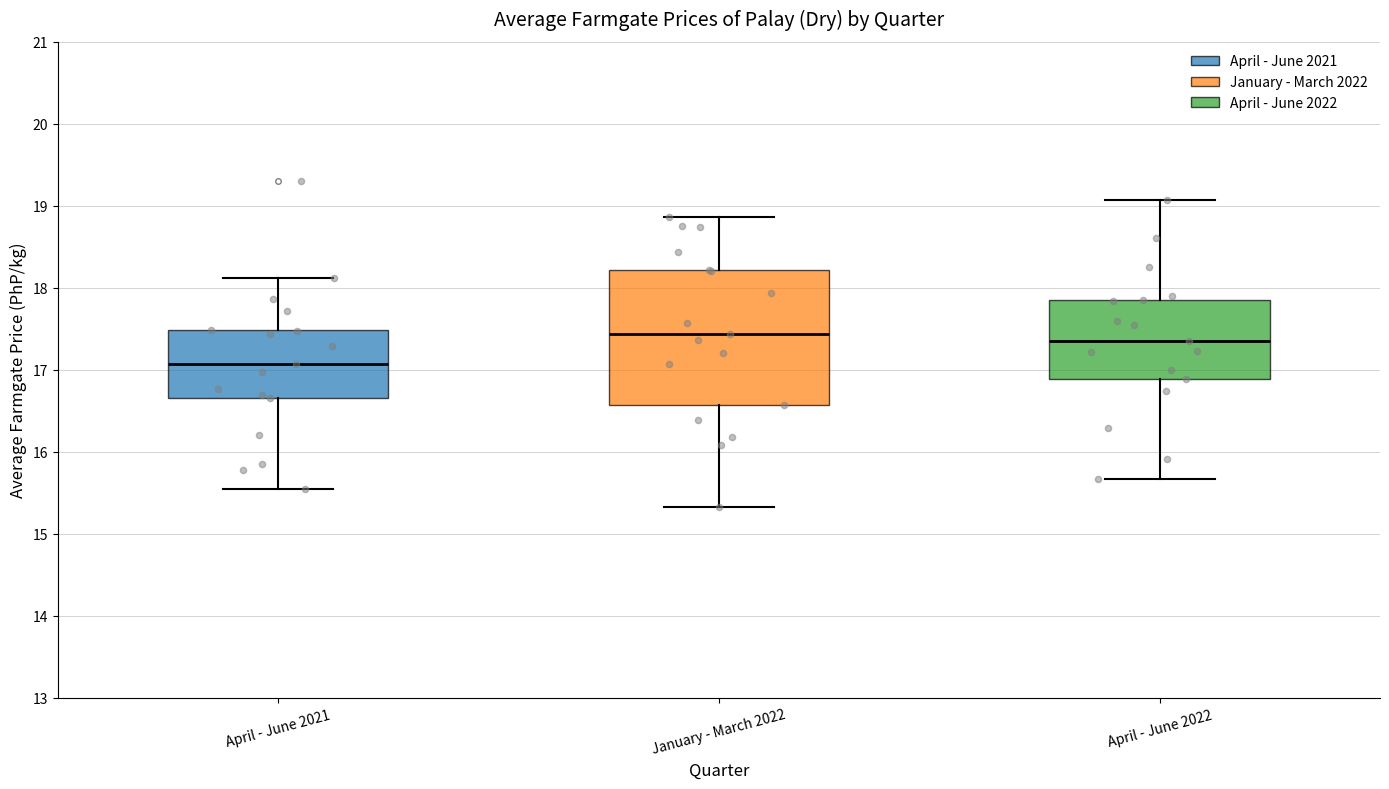

Reading left to right, transcribe this box plot: for each box, give where its median line is, the range the box spans, and where its two whiskers end, as read against the y-axis. The values are not printed on the chart, so give them approximately, as read against the axis.

April - June 2021: median 17.1, box 16.7 to 17.5, whiskers 15.6 to 18.1
January - March 2022: median 17.4, box 16.6 to 18.2, whiskers 15.3 to 18.9
April - June 2022: median 17.4, box 16.9 to 17.9, whiskers 15.7 to 19.1